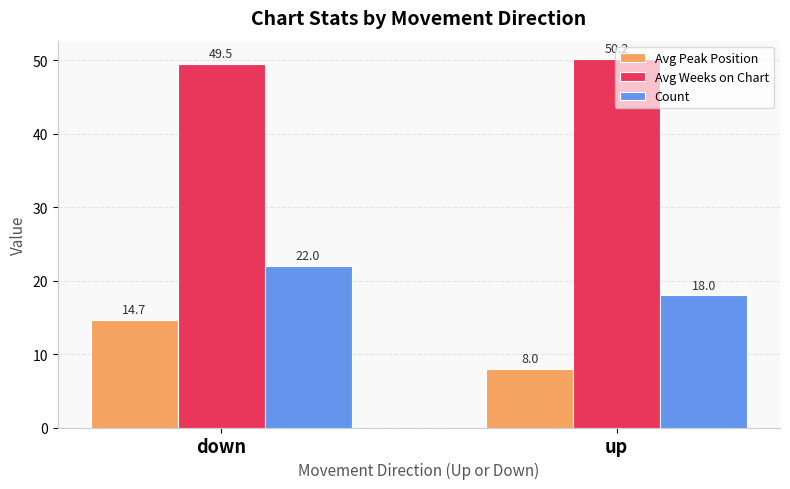

Between down and up, which series saw the biggest shift?

Avg Peak Position